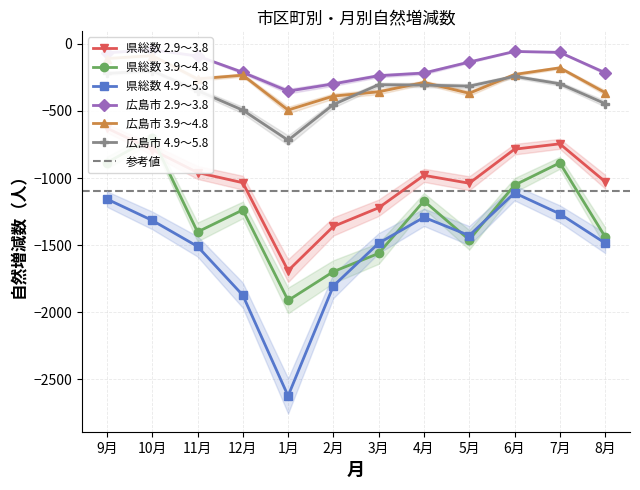

What is the approximate value of 広島市 4.9～5.8 at 10月?

-200